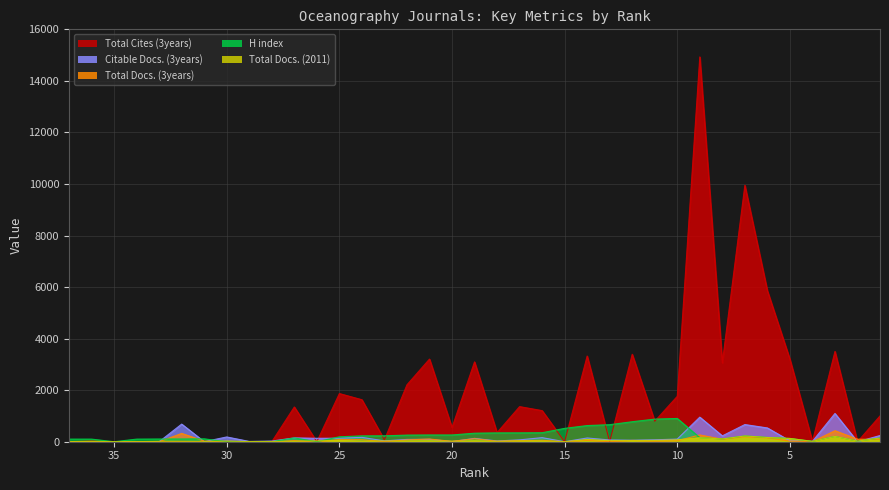

Does the chart display data point markers on the line(s)?

No